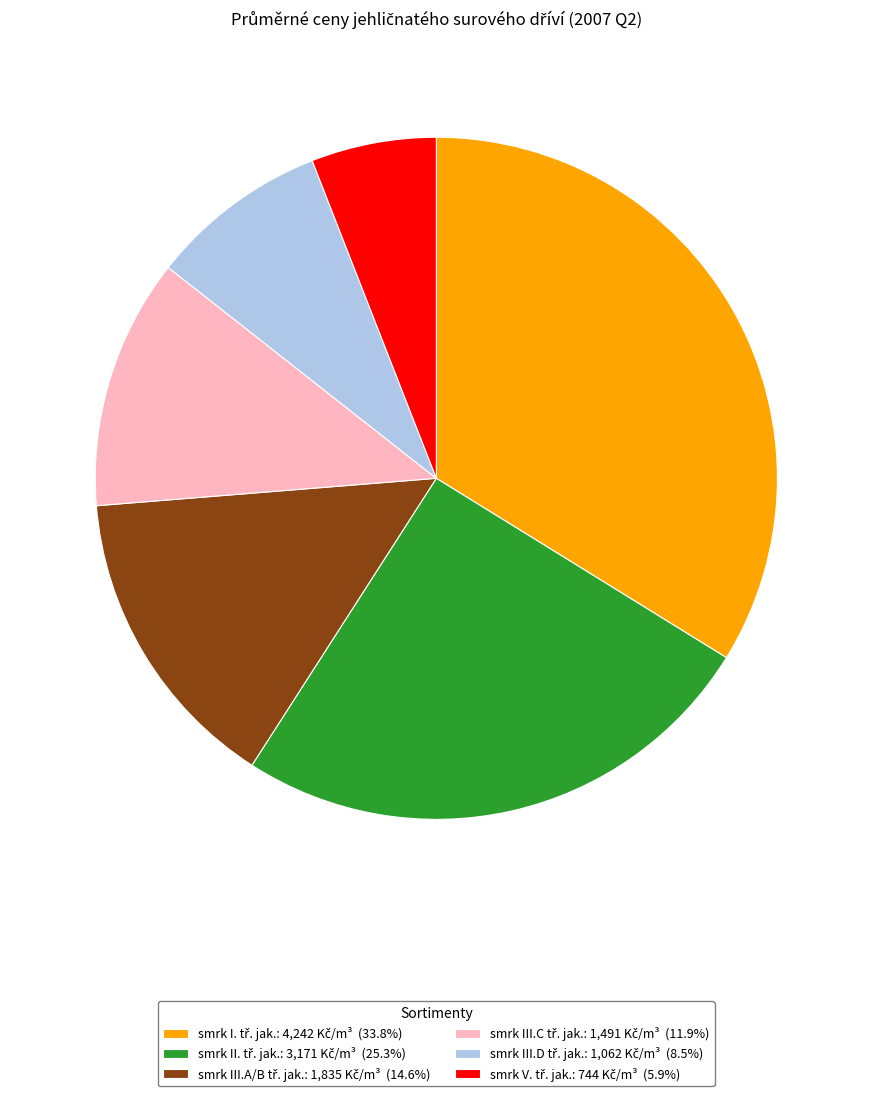

Is there a majority slice in this chart?

No